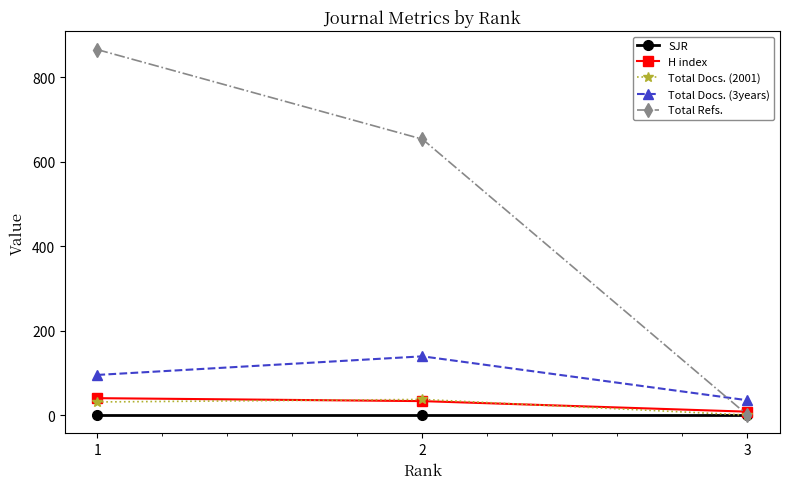

What are all the series names shown in the legend?

SJR, H index, Total Docs. (2001), Total Docs. (3years), Total Refs.